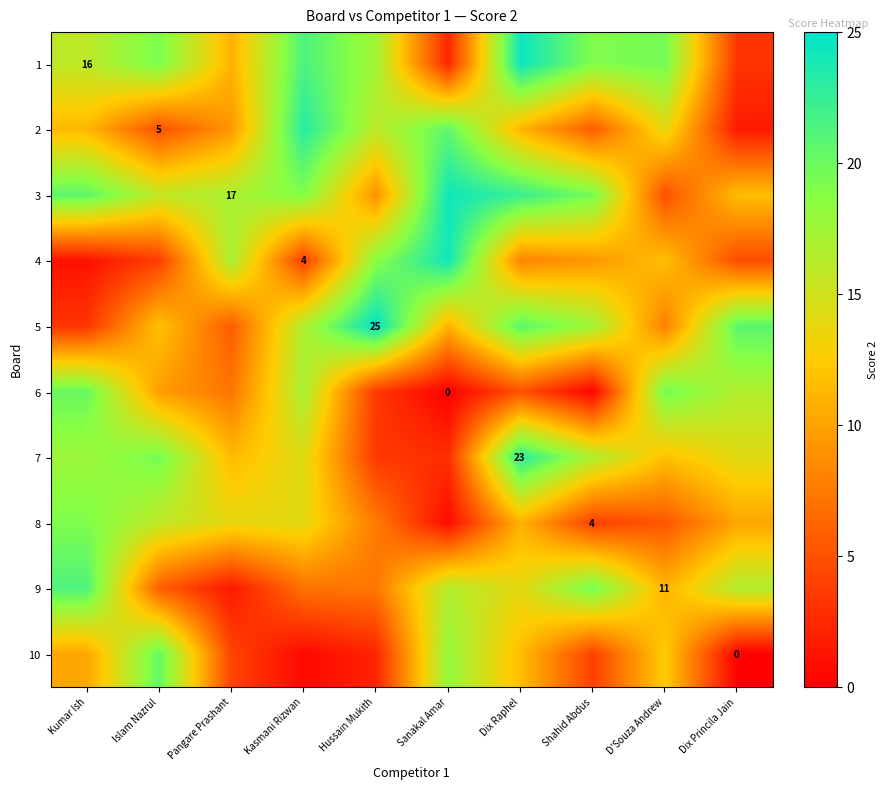

The 10 series shows 7.2 at Shahid Abdus. True or false?

False